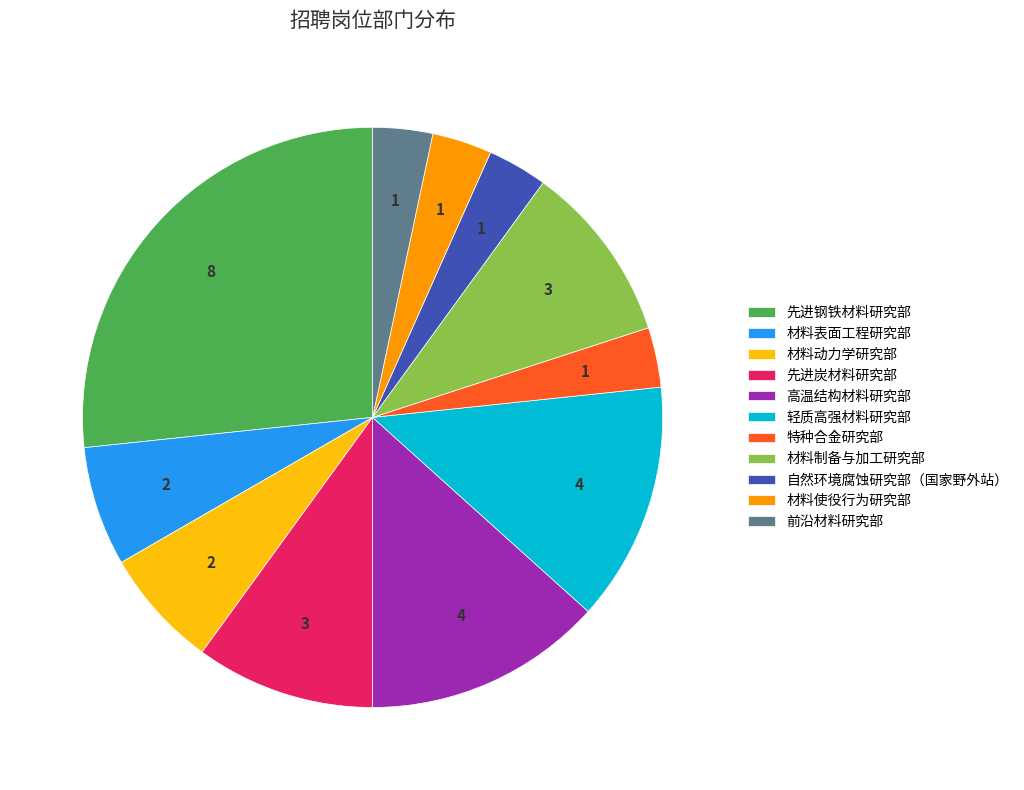

Is the sum of 轻质高强材料研究部 and 材料表面工程研究部 greater than half?

No